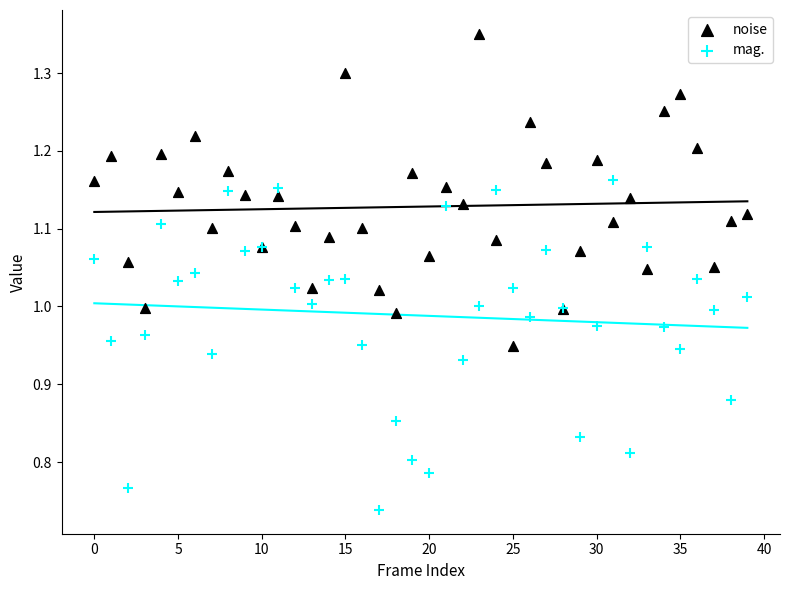

Which series has the widest spread of Y values?

mag.